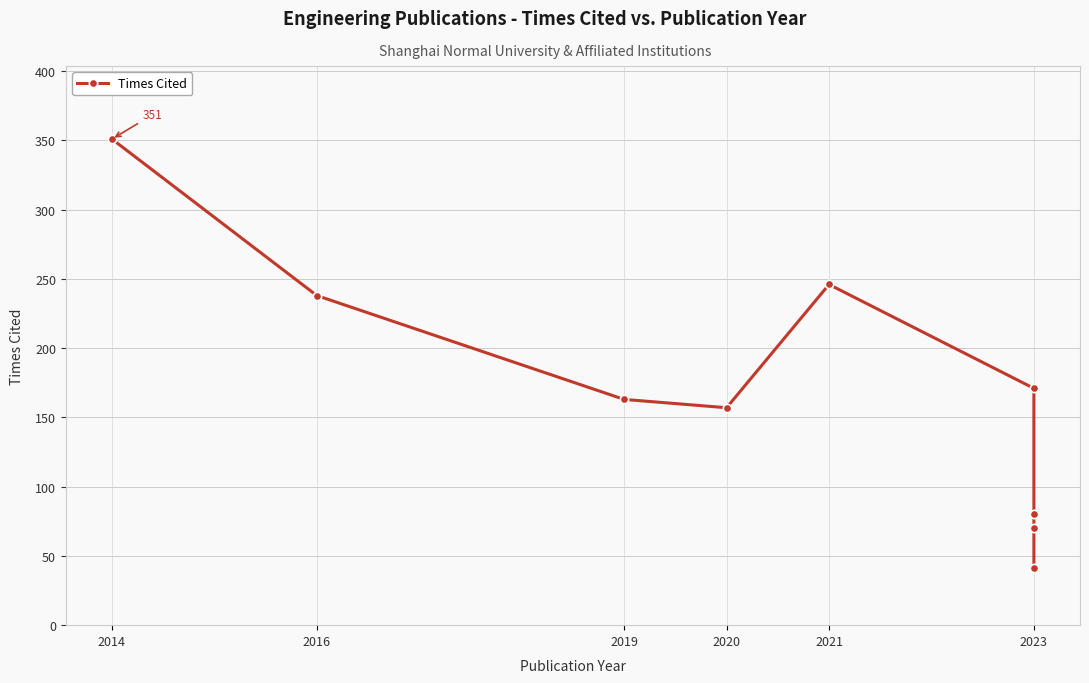

How many interior local valleys (lower than both neighbors) does the data have?

1